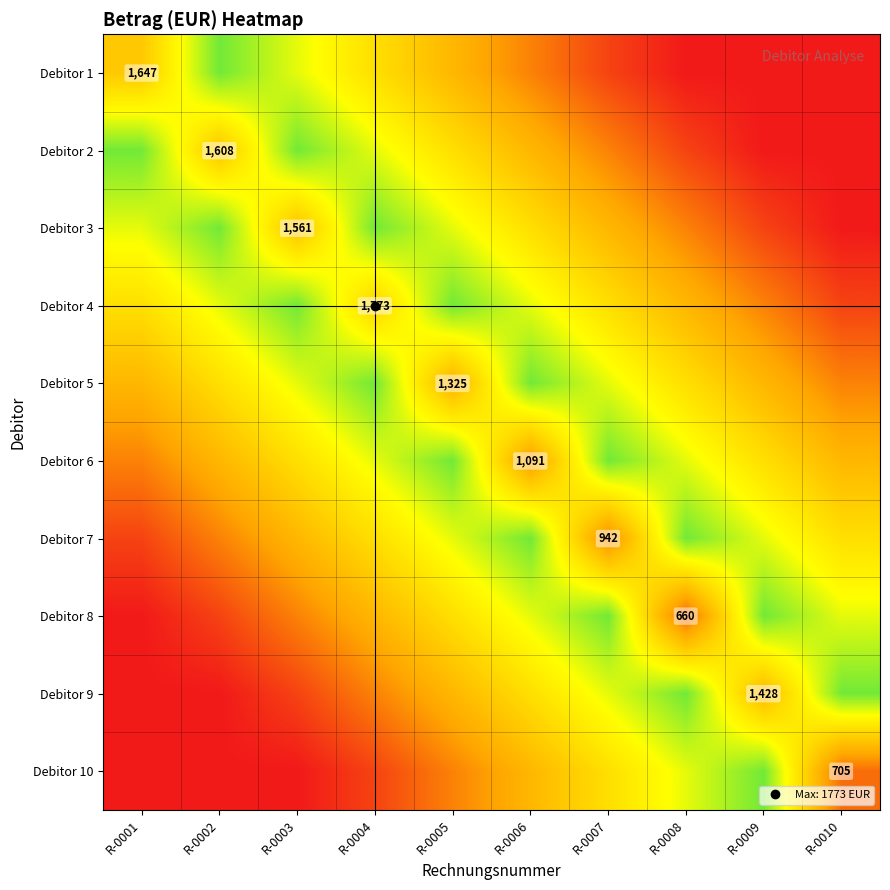

At which category is the sum across all series the highest?

R-0005